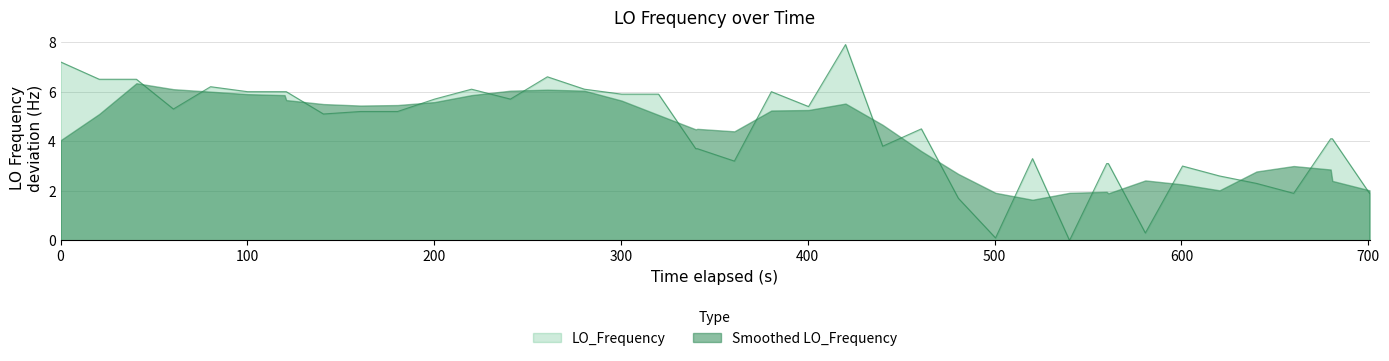

What is the average value?

4.4